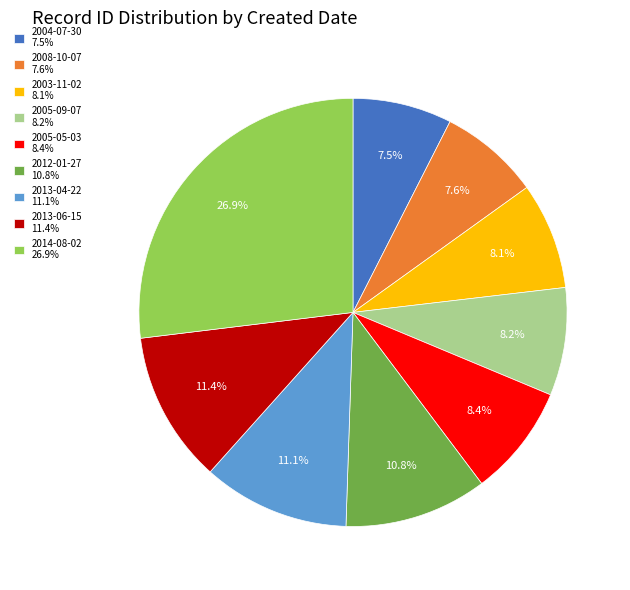

Which category has the biggest portion of the pie?

2014-08-02 26.9%